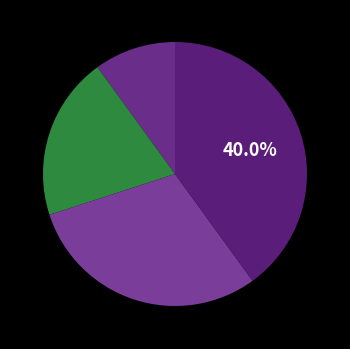

How many segments does this pie chart have?

4